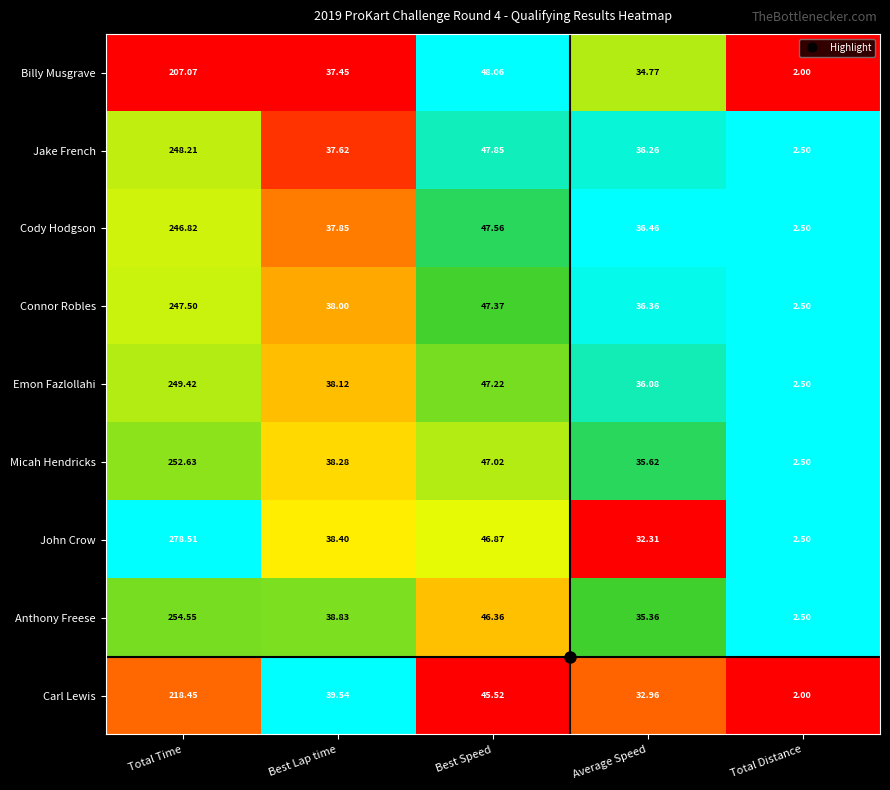

Which series changed the most between Total Time and Best Lap time?

John Crow